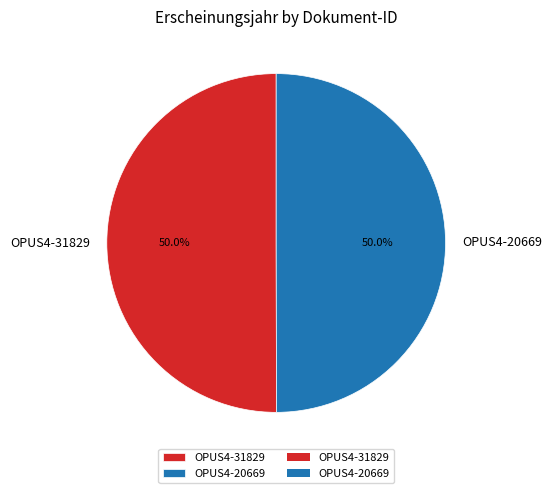

The OPUS4-31829 slice represents 40% of the pie. True or false?

False